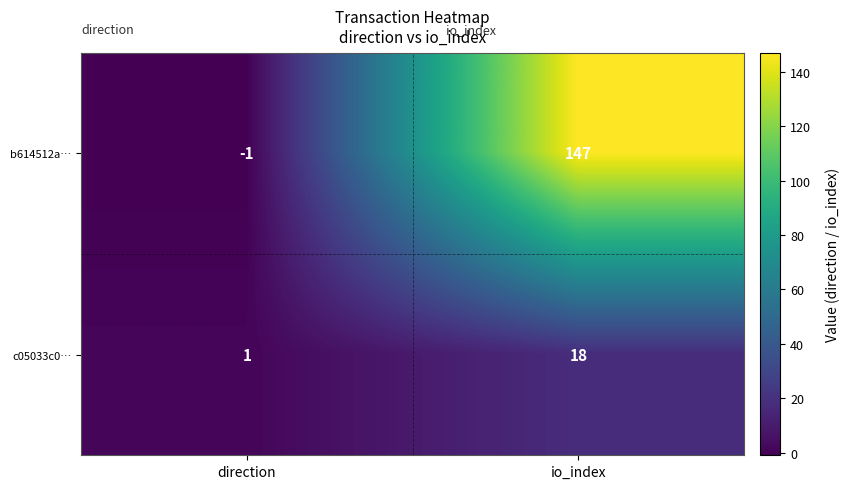

What is the total value across all series at io_index?

165